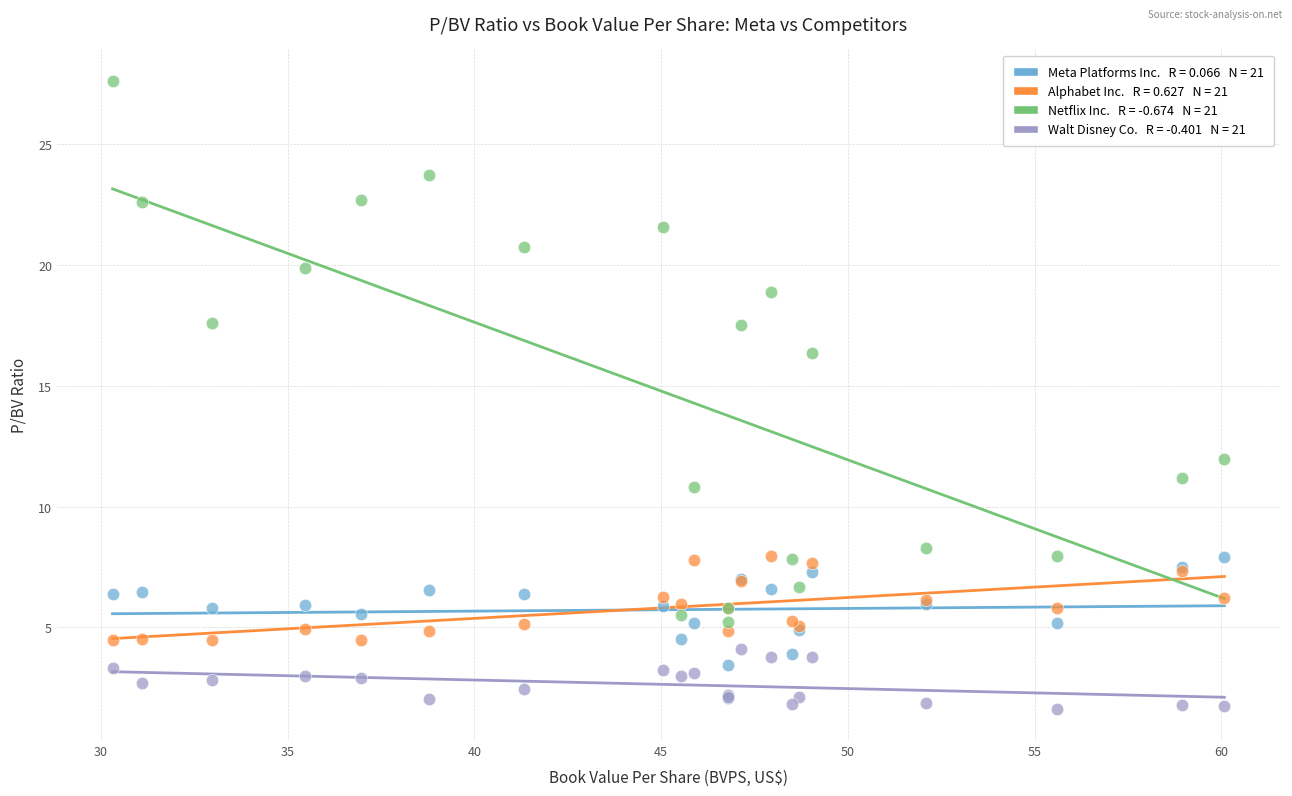

Across all series, what Y value is closest to 14?

12.0